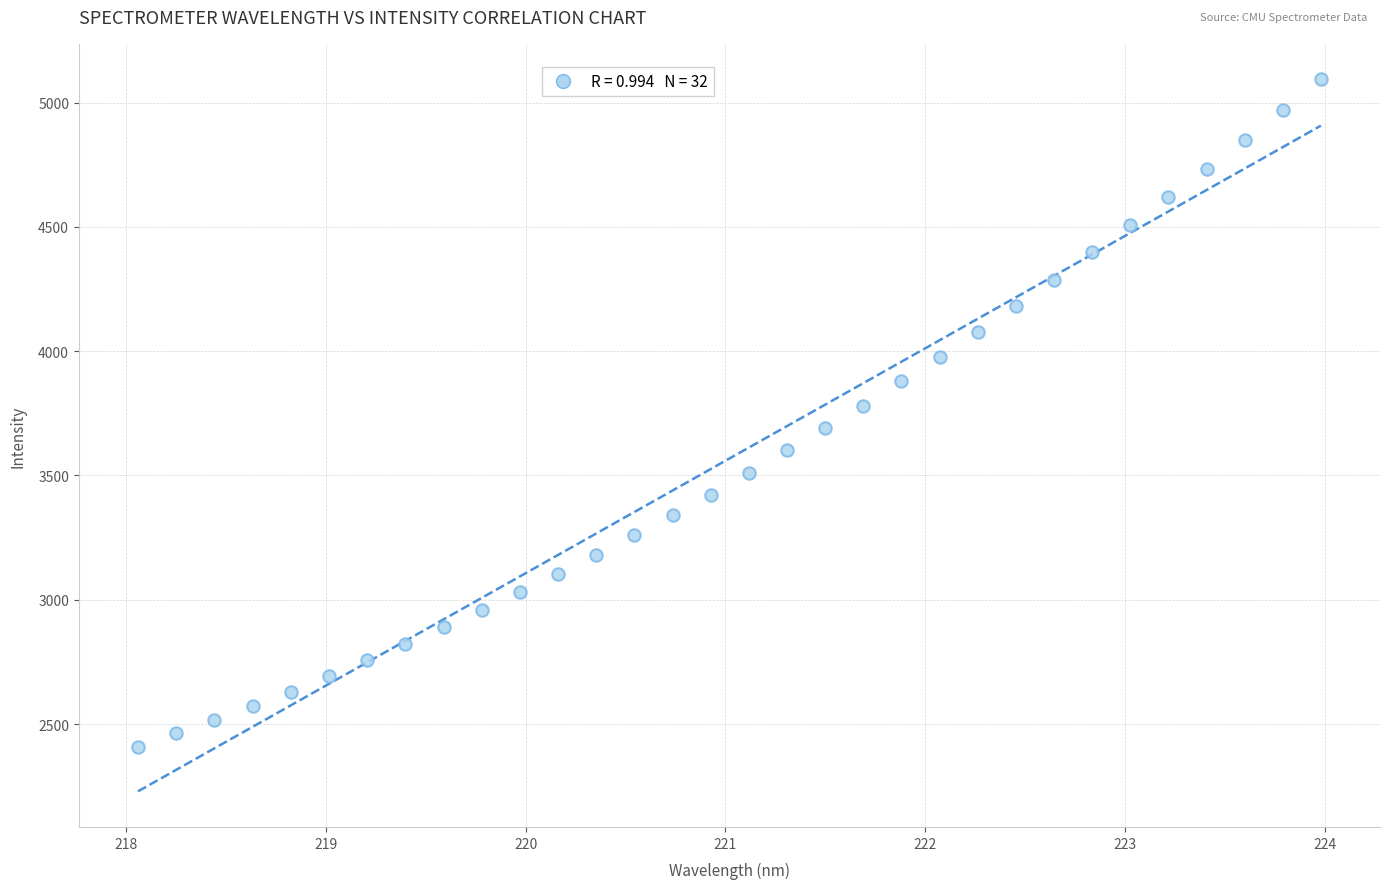

What is the range of Y values (max minus min)?

2684.9